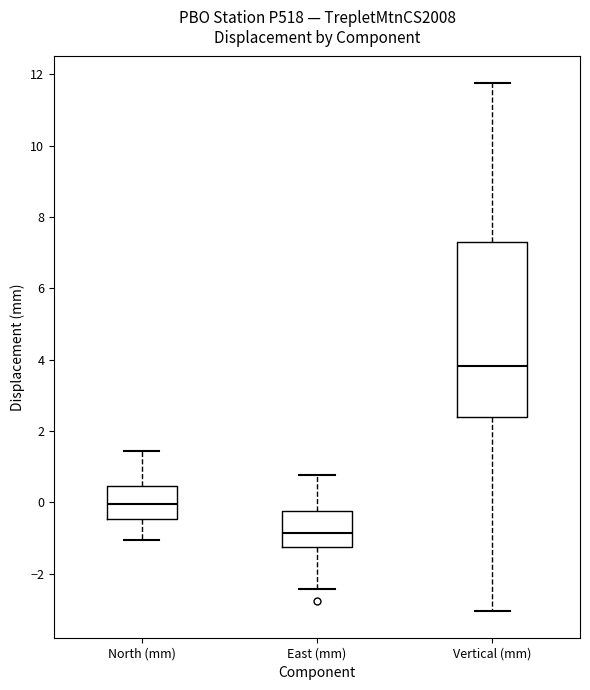

Reading left to right, read every box against the y-axis: the position of its median line, the range the box covers, and the ends of its whiskers. The values are not printed on the chart, so give them approximately, as read against the axis.

North (mm): median 0.0, box -0.4 to 0.4, whiskers -1.0 to 1.4
East (mm): median -0.8, box -1.2 to -0.2, whiskers -2.4 to 0.8
Vertical (mm): median 3.8, box 2.4 to 7.4, whiskers -3.0 to 11.8